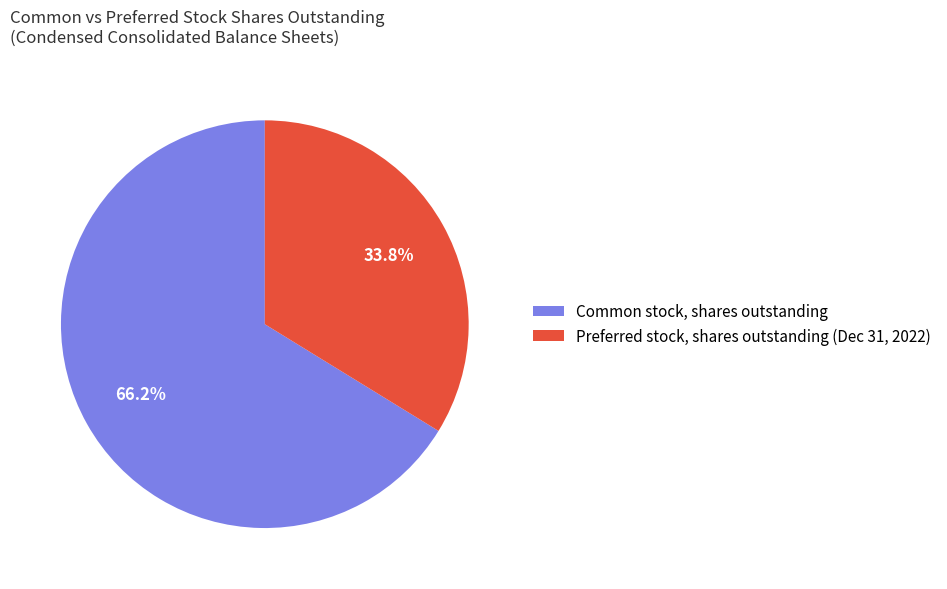

Which category has the smallest portion of the pie?

Preferred stock, shares outstanding (Dec 31, 2022)